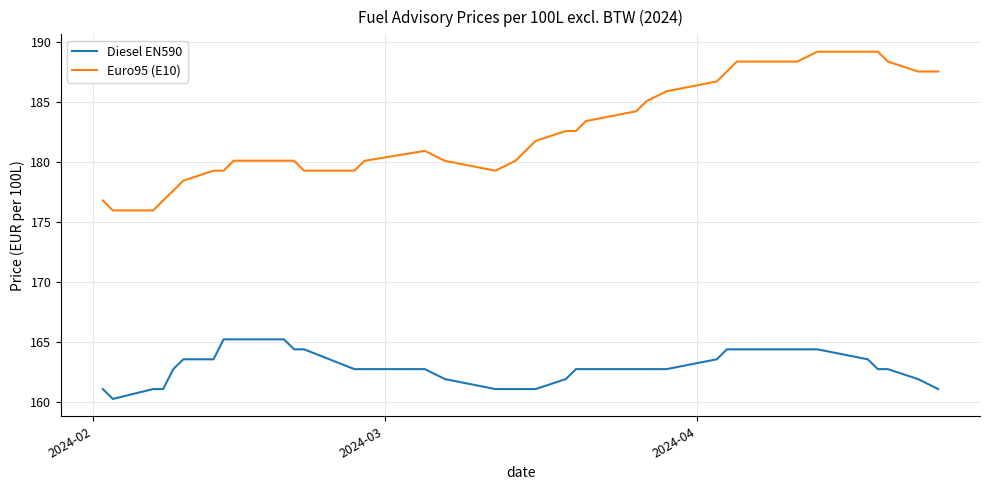

Rank the series by their maximum value, from lowest to highest.

Diesel EN590, Euro95 (E10)